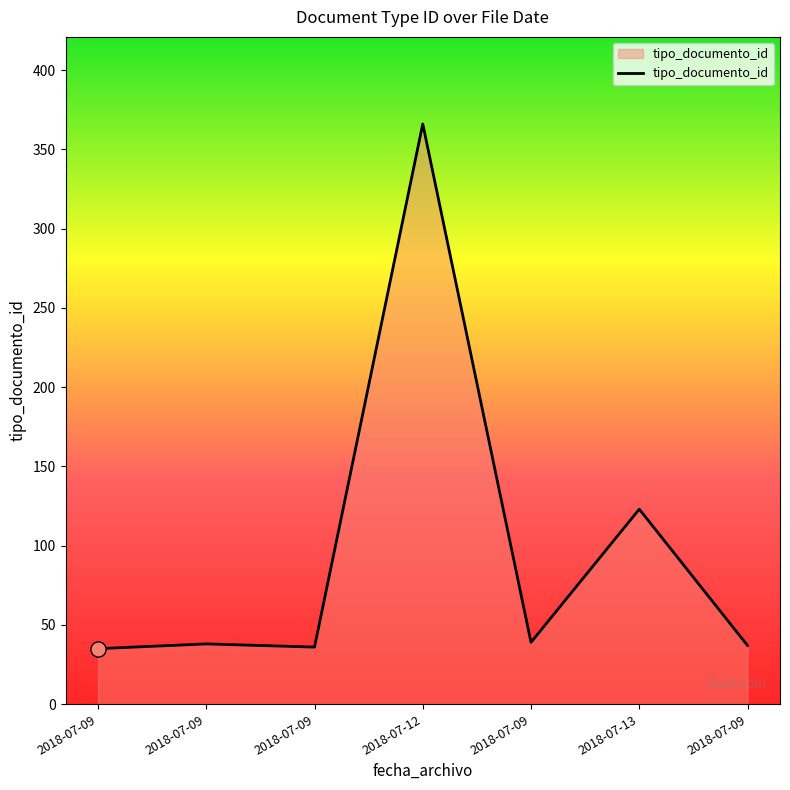

What is the change in value from 2018-07-09 to 2018-07-09?

+4